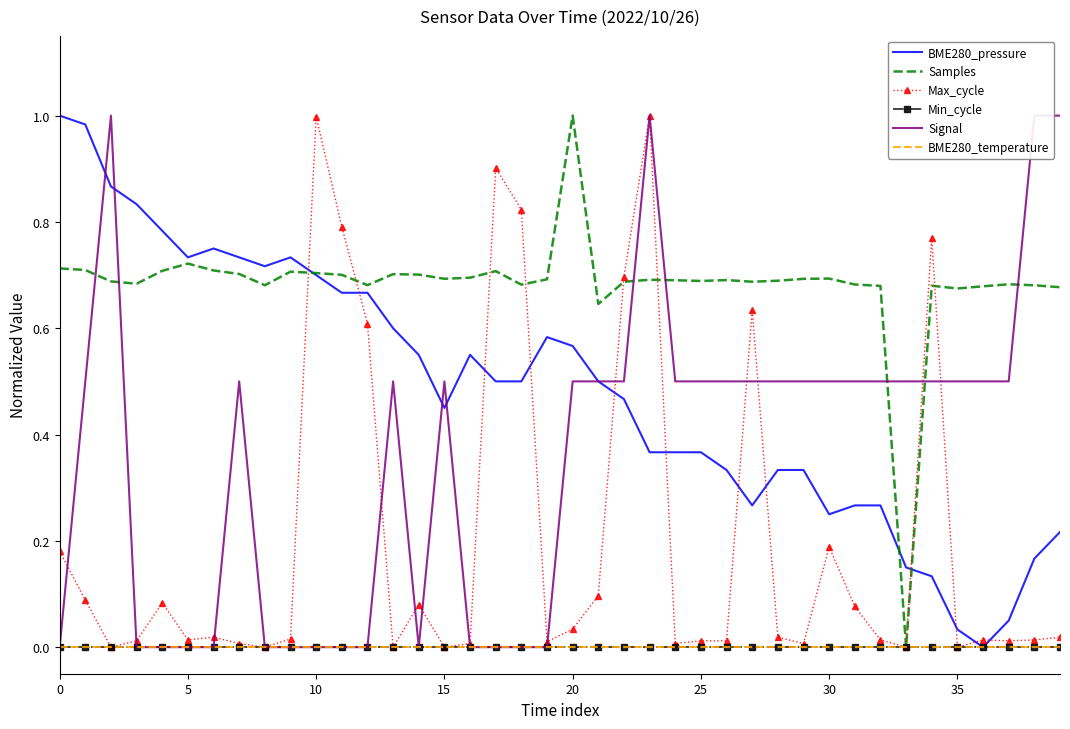

How many times do Signal and Max_cycle cross each other?

13